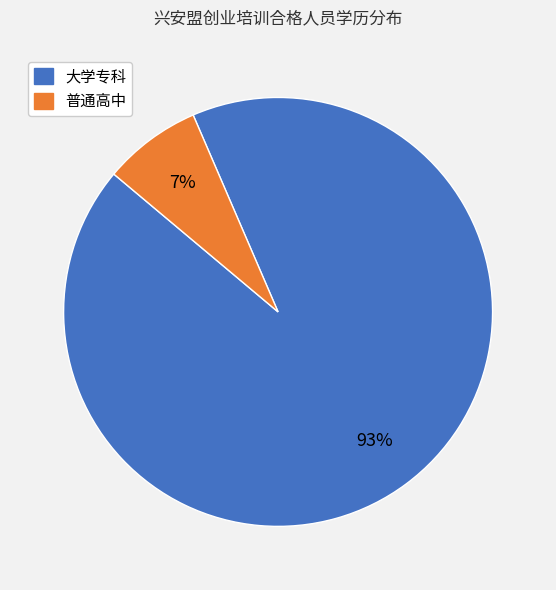

Which slice is the smallest?

普通高中